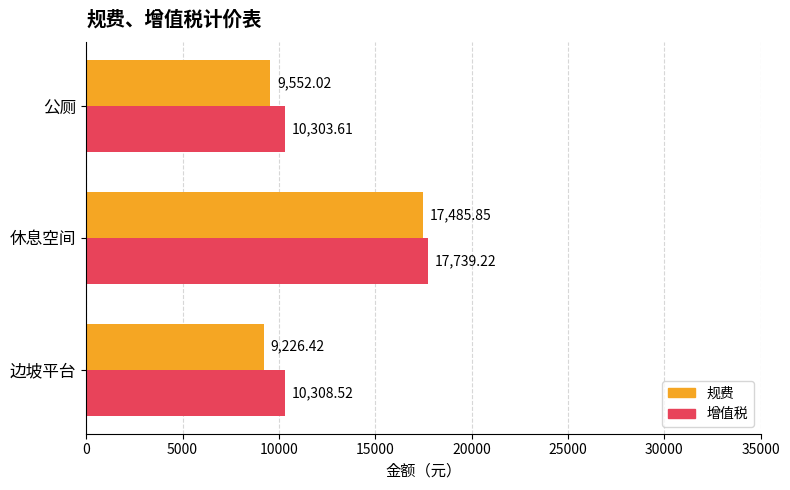

Rank the series by their maximum value, from highest to lowest.

增值税, 规费